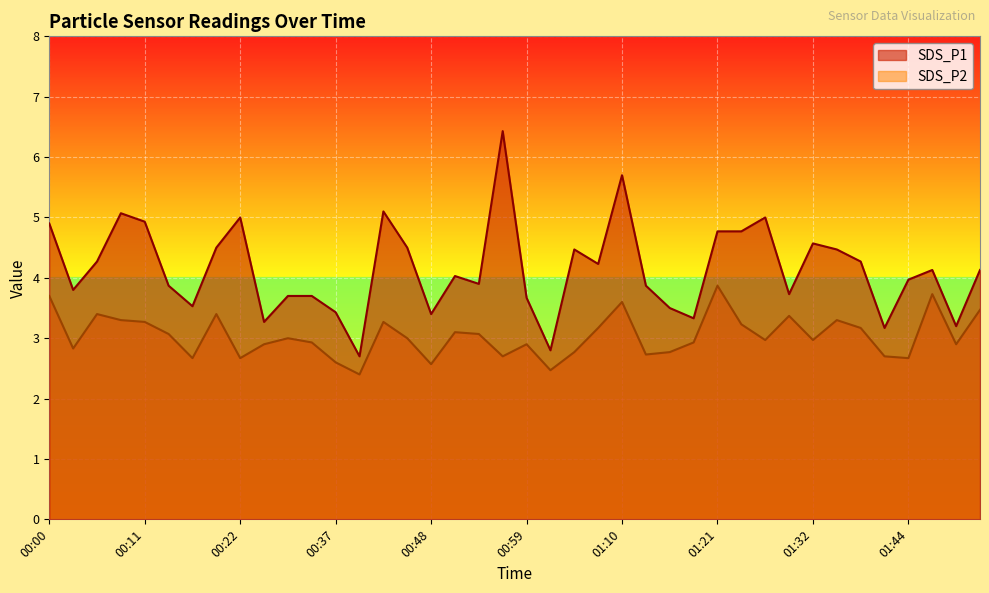

What is the difference between the second highest and second lowest values in the SDS_P1 series?

2.9